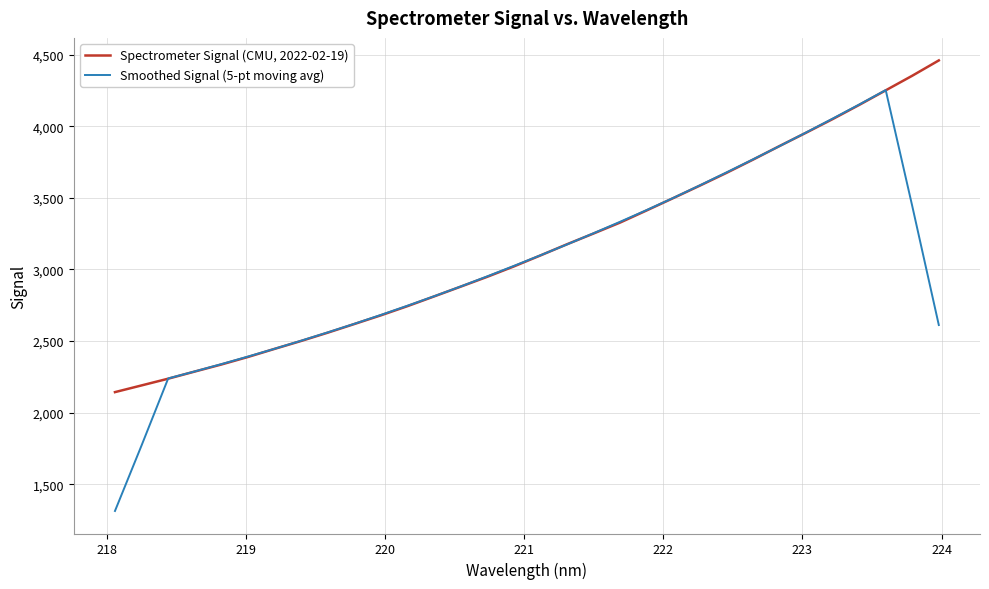

What is the difference between the maximum and minimum values in the Smoothed Signal (5-pt moving avg) series?

2937.5